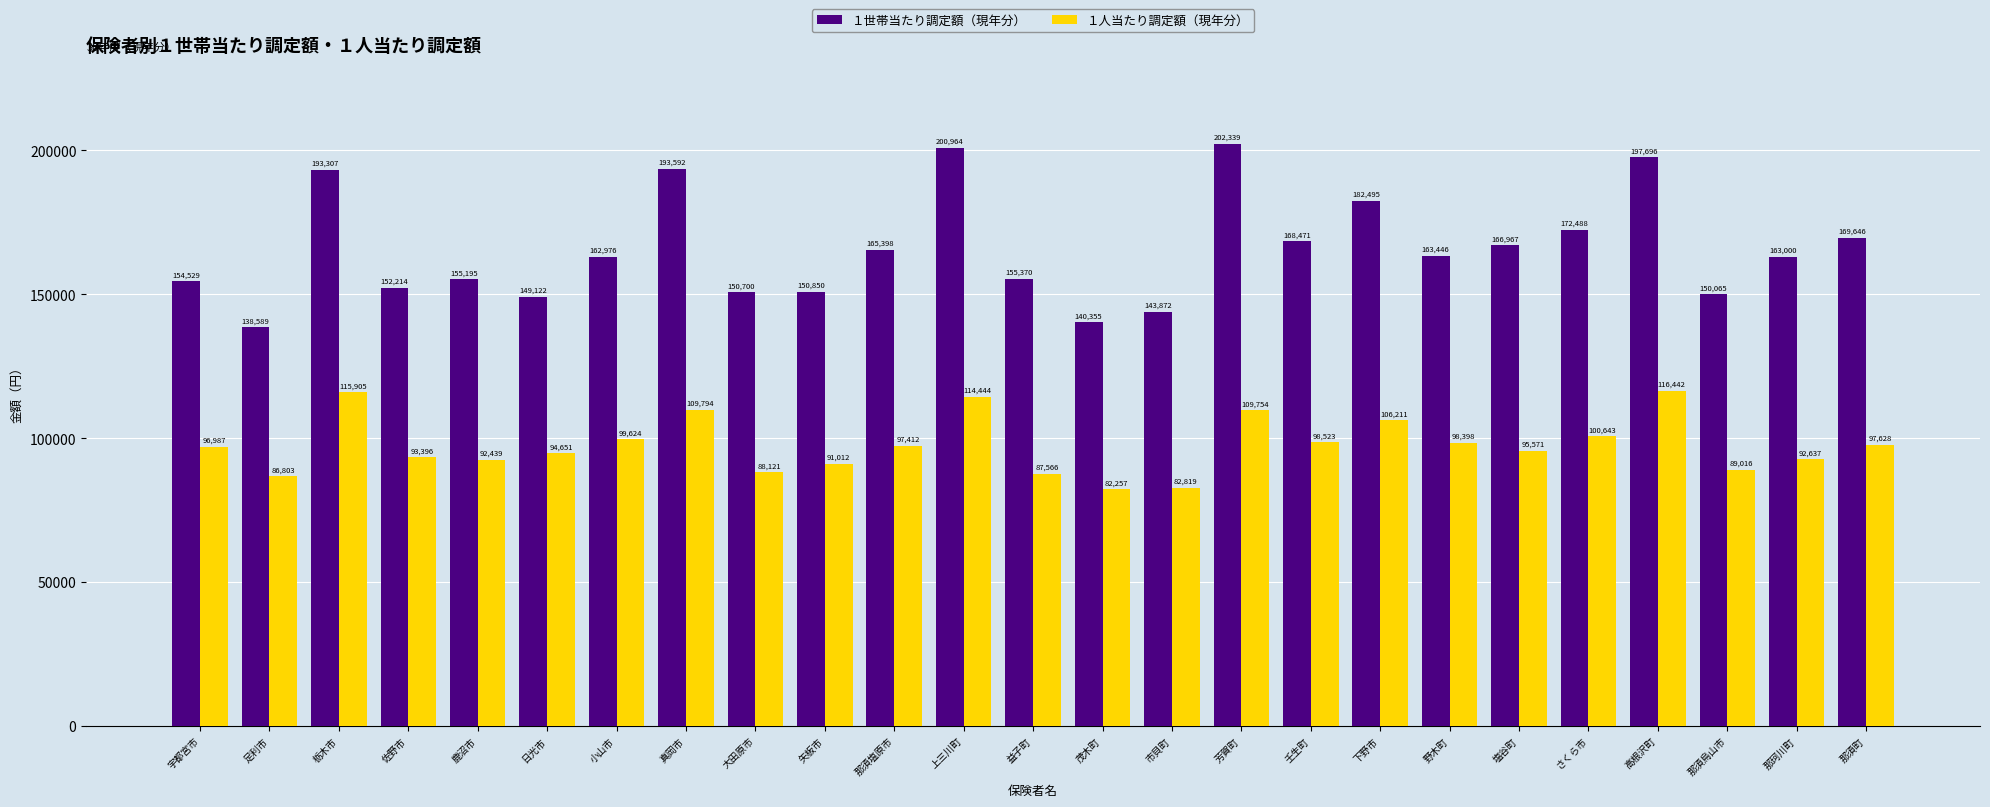

What is the total value across all series at 小山市?

262600